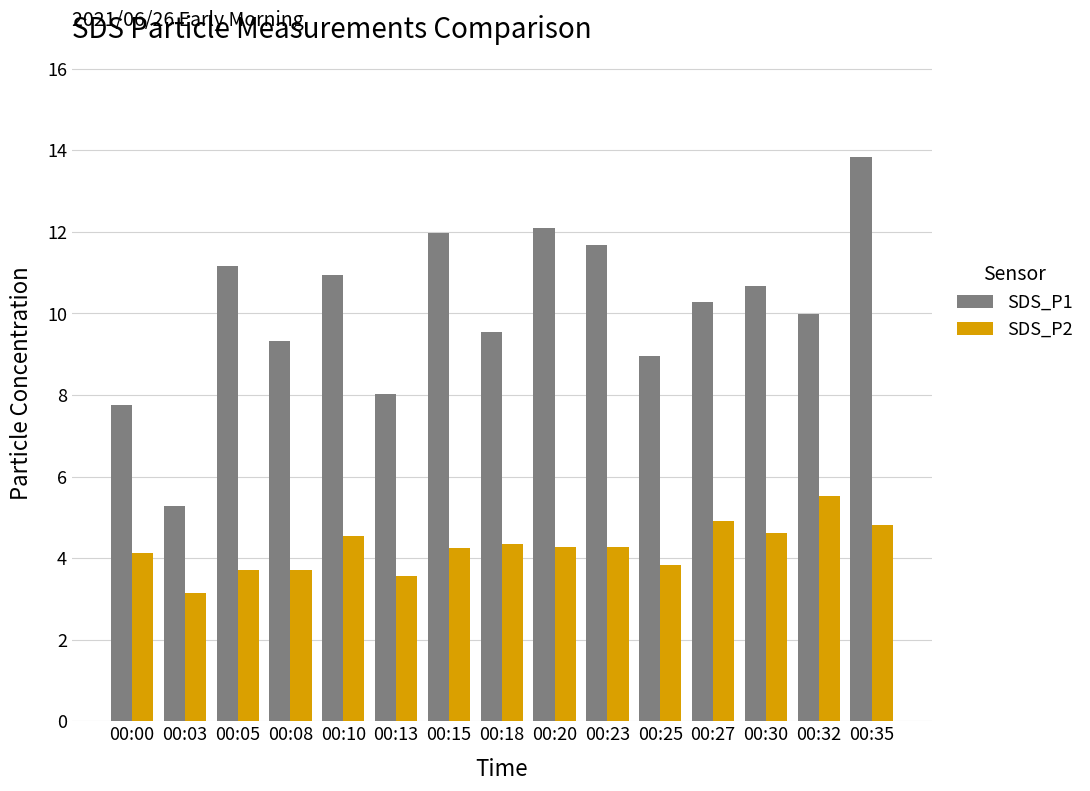

How many groups of bars are there?

15